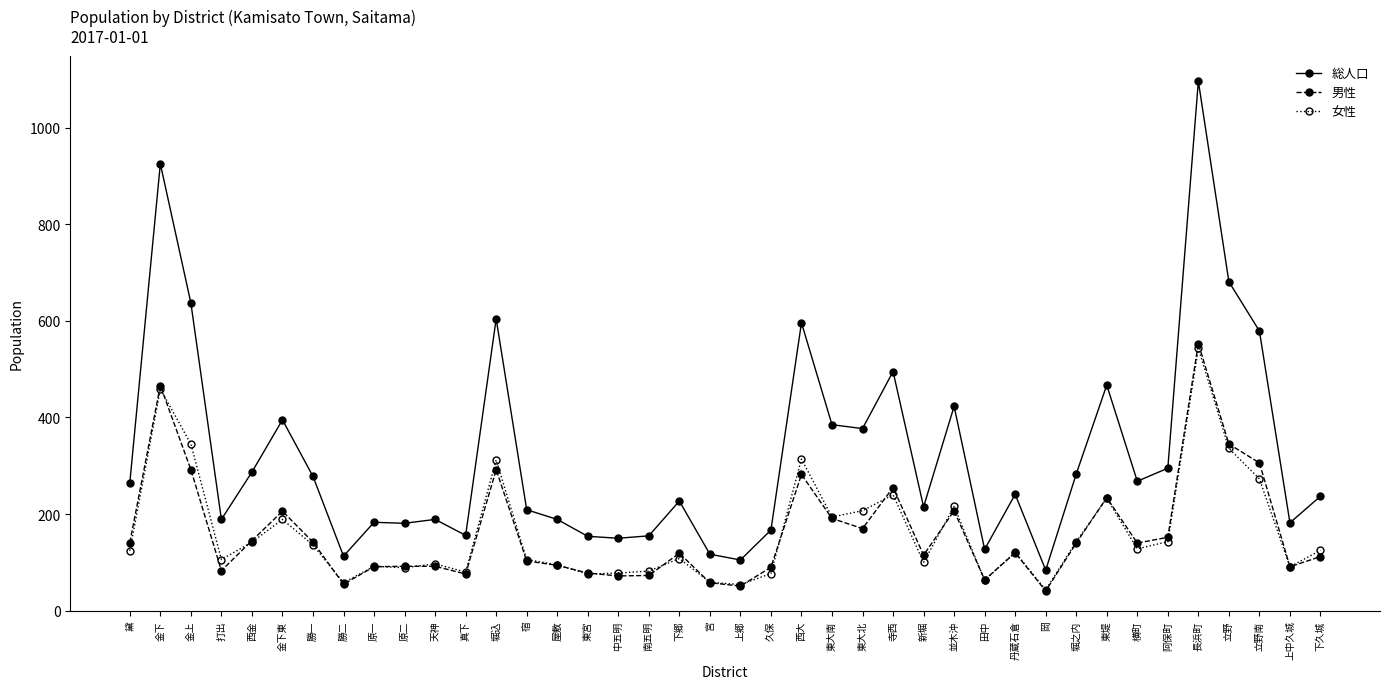

Is it true that 男性 equals 271 at 金下東?

False